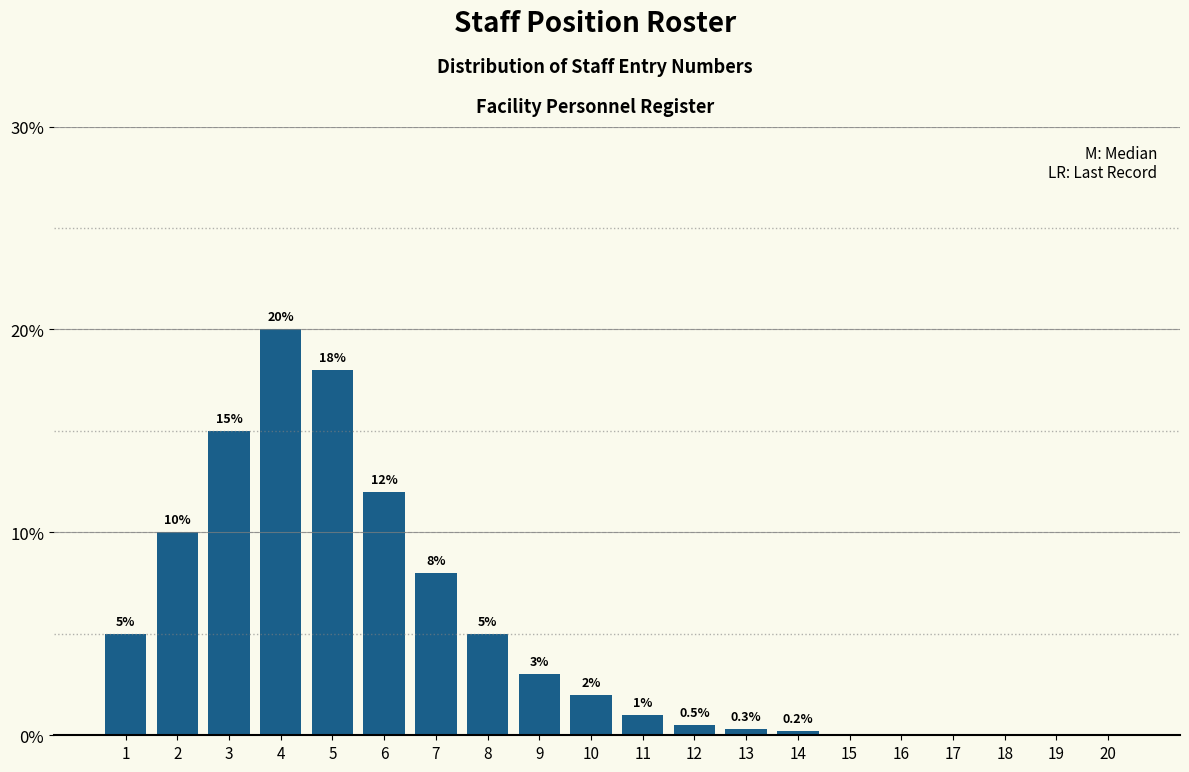

Reading left to right, what are all the values shown in this chart?

1=5.0	2=10.0	3=15.0	4=20.0	5=18.0	6=12.0	7=8.0	8=5.0	9=3.0	10=2.0	11=1.0	12=0.5	13=0.3	14=0.2	15=0.0	16=0.0	17=0.0	18=0.0	19=0.0	20=0.0